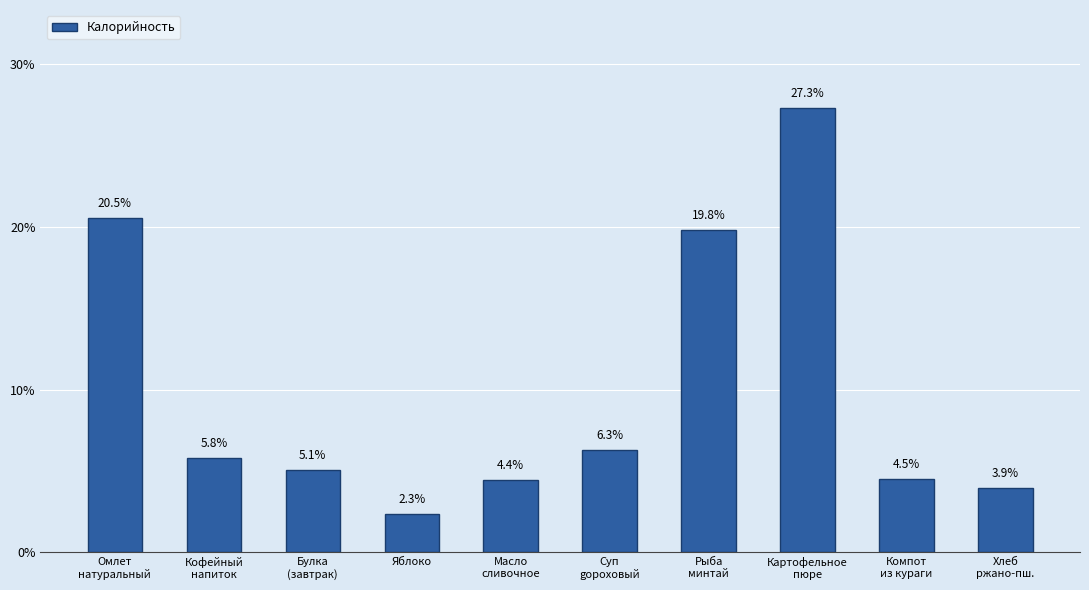

What is the label of the 5th bar from the left?

Масло
сливочное